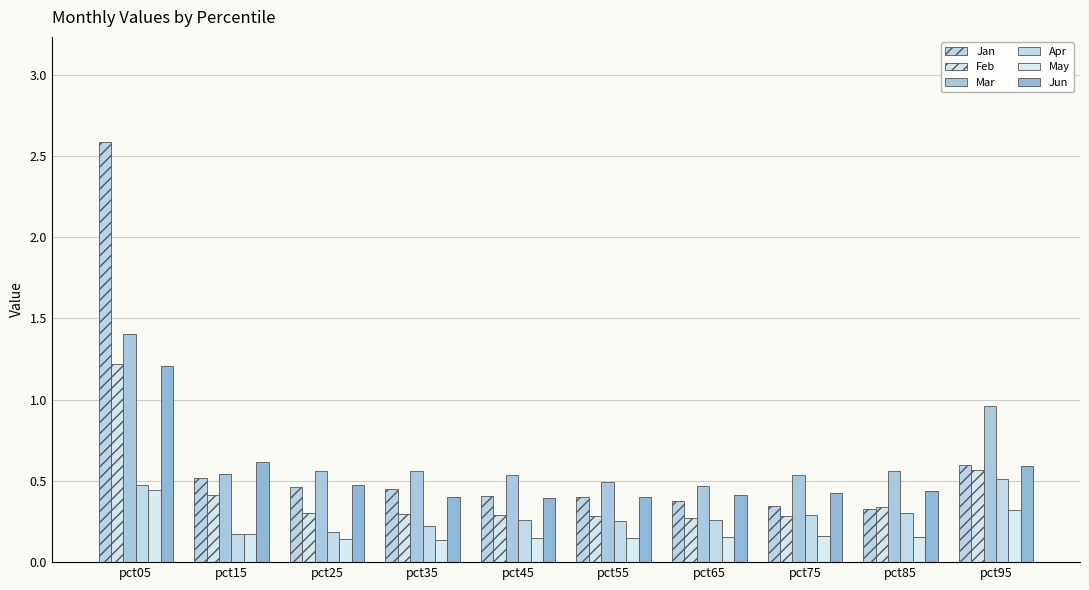

Which series changed the most between pct45 and pct65?

Mar